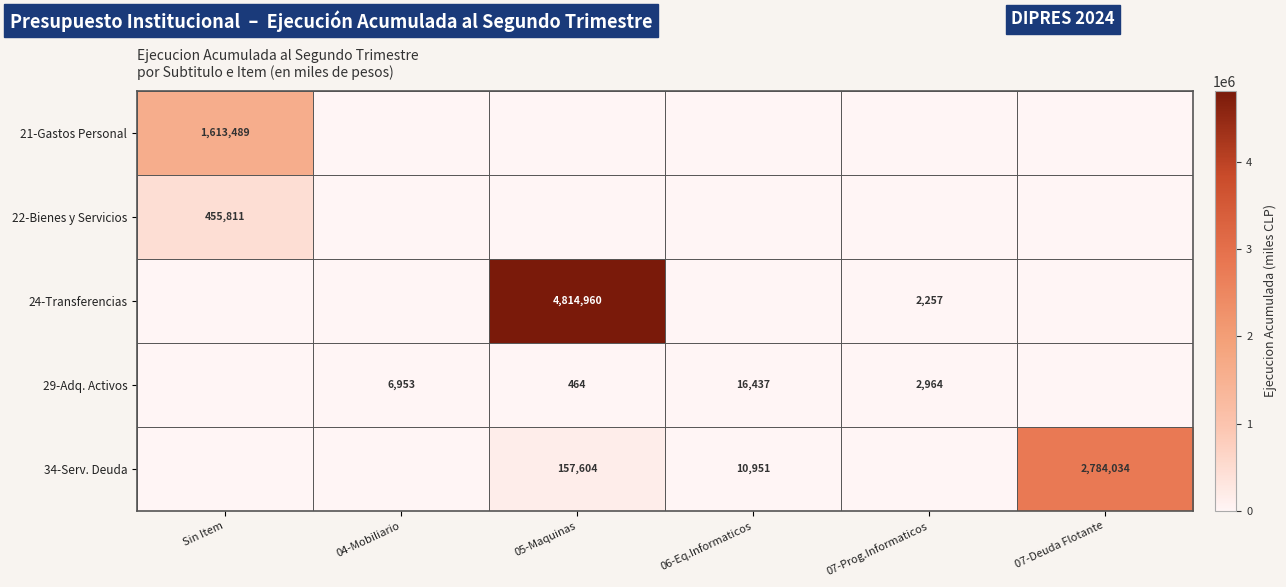

What is the sum of the 29-Adq. Activos values at 05-Maquinas and 06-Eq.Informaticos?

16901